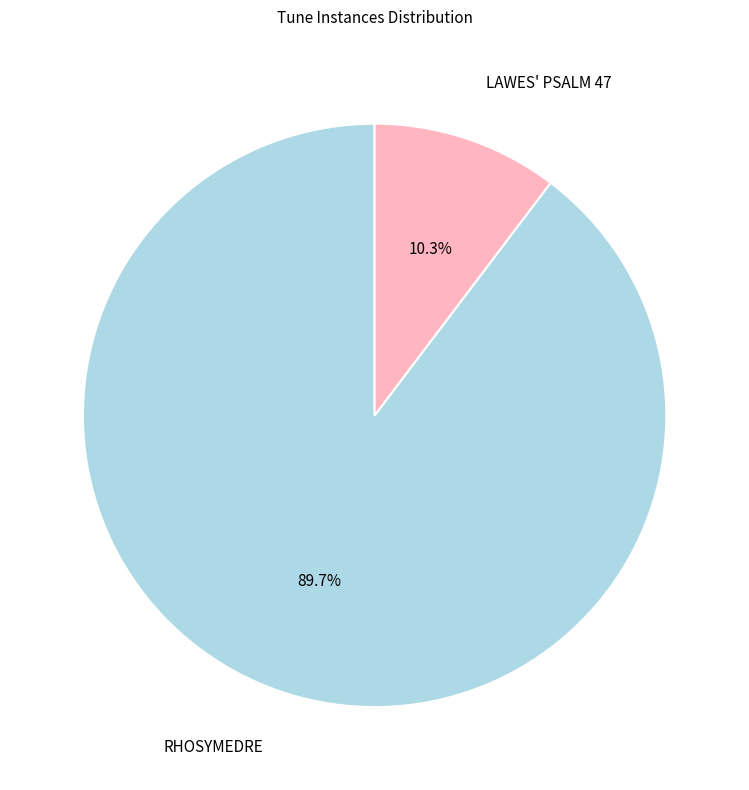

What is the ratio of the value at RHOSYMEDRE to the value at LAWES' PSALM 47?

8.7